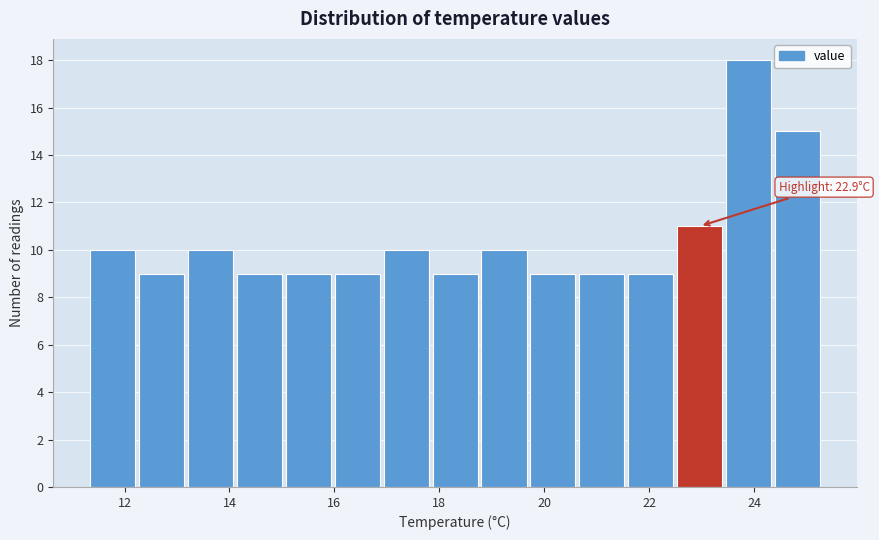

Over which range of the x-axis is the bar tallest?

23.4 to 24.4